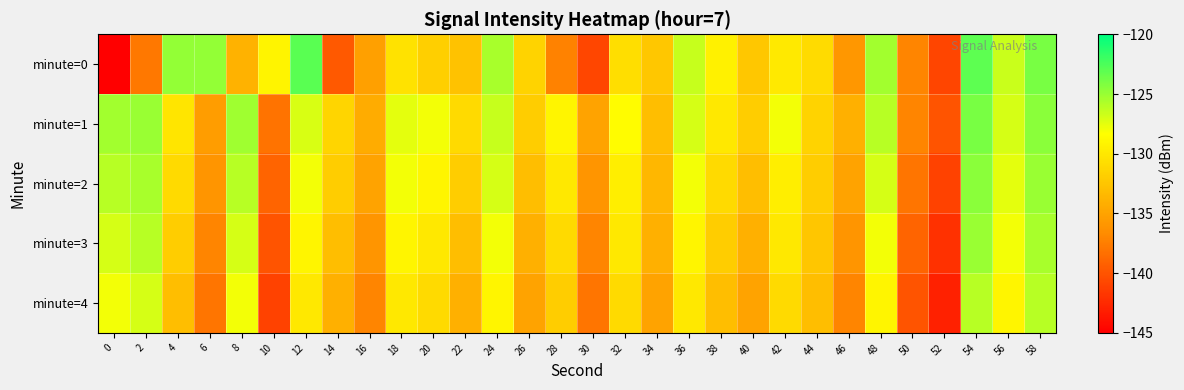

What is the difference between the highest and lowest values at 46?

3.0